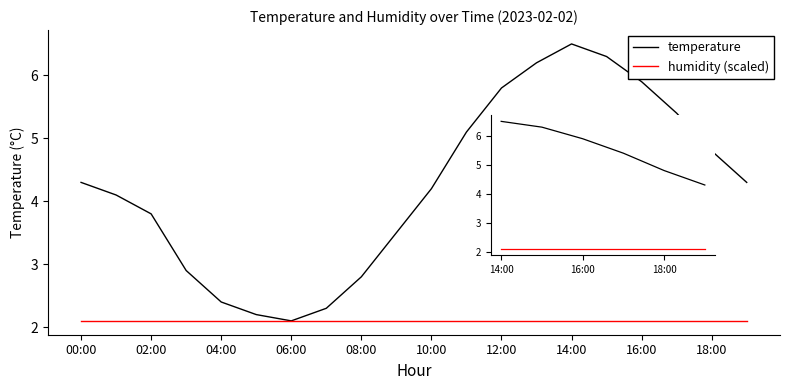

The value of humidity (scaled) at 14:00 is 2.1. True or false?

True